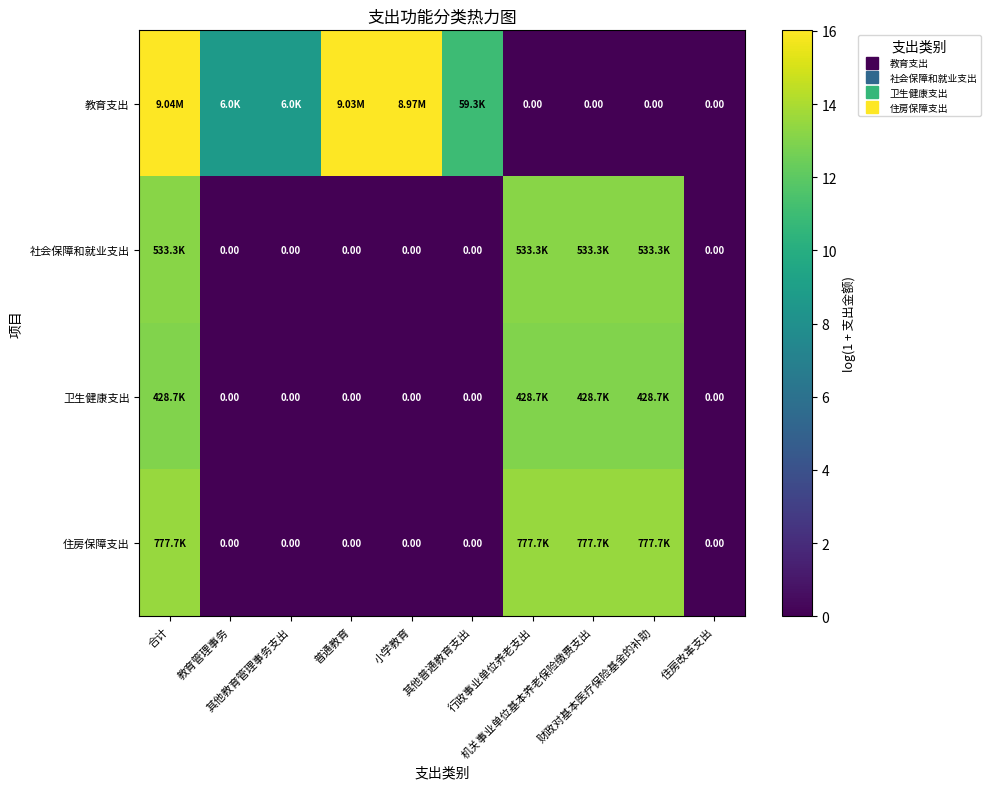

The 社会保障和就业支出 series shows 0.0 at 小学教育. True or false?

True